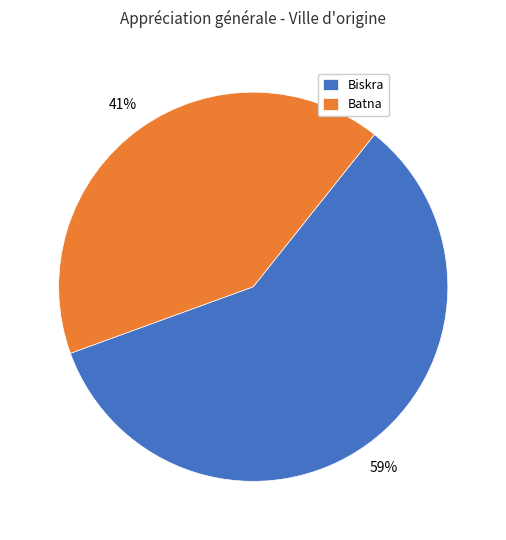

To the nearest percent, what percentage of the pie is Batna?

41%